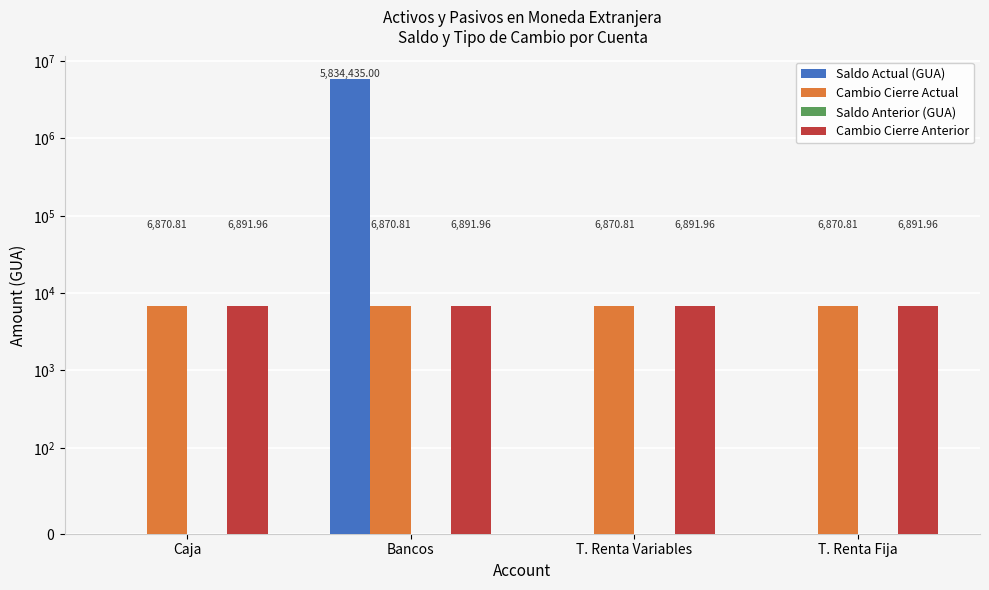

What is the label of the 3rd bar from the left?

T. Renta Variables